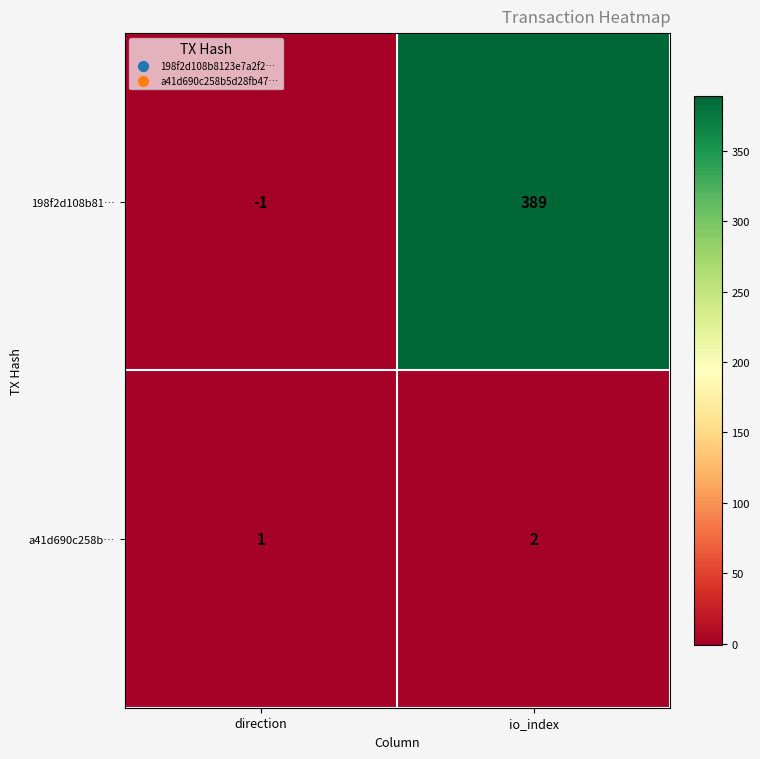

At which category is the sum across all series the highest?

io_index